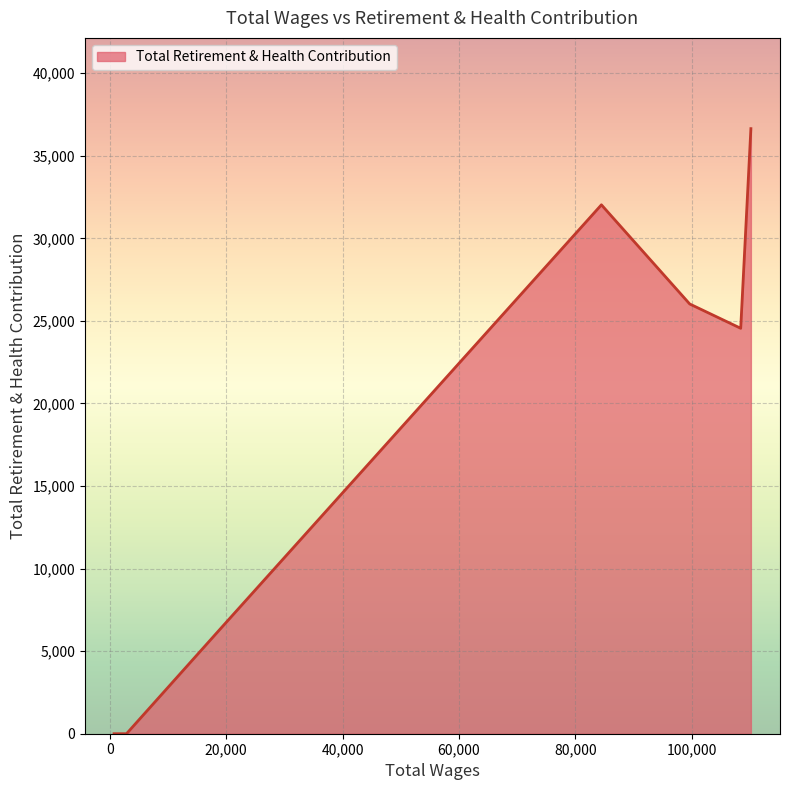

How many categories are shown in the chart?

7